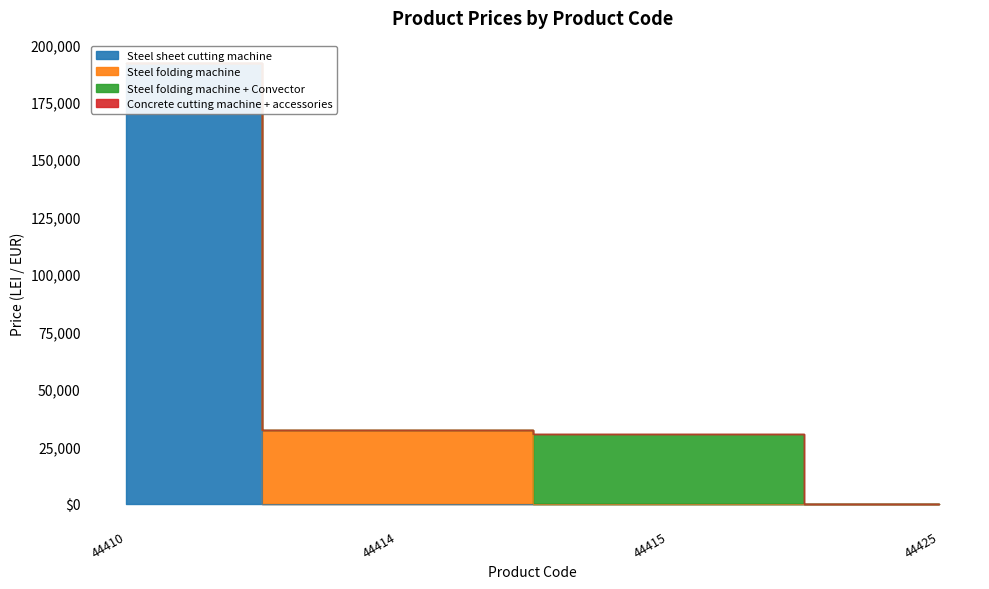

Rank the categories by value from lowest to highest.

44425, 44415, 44414, 44410